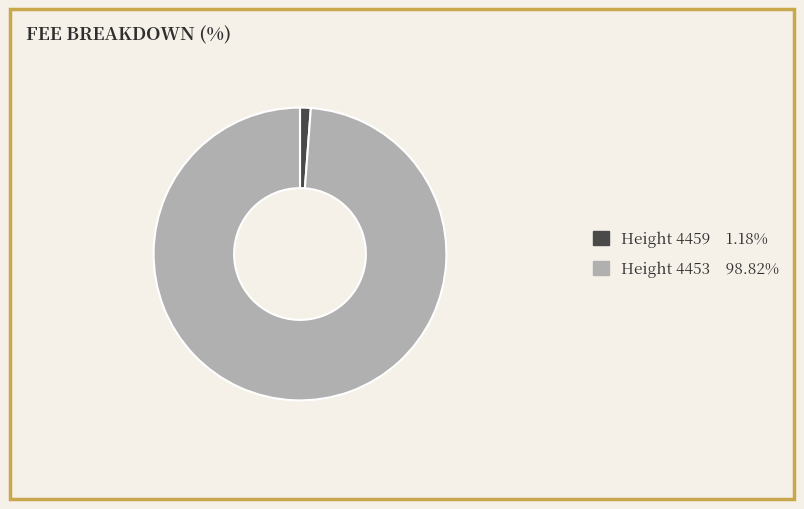

Which category accounts for the majority?

Height 4453